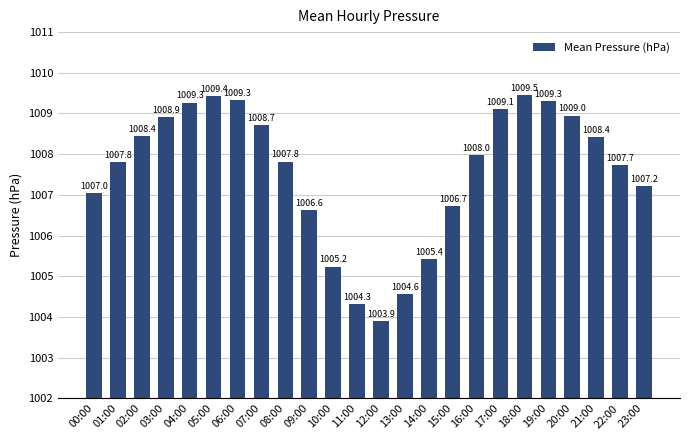

What is the difference between the maximum and minimum values?

5.6